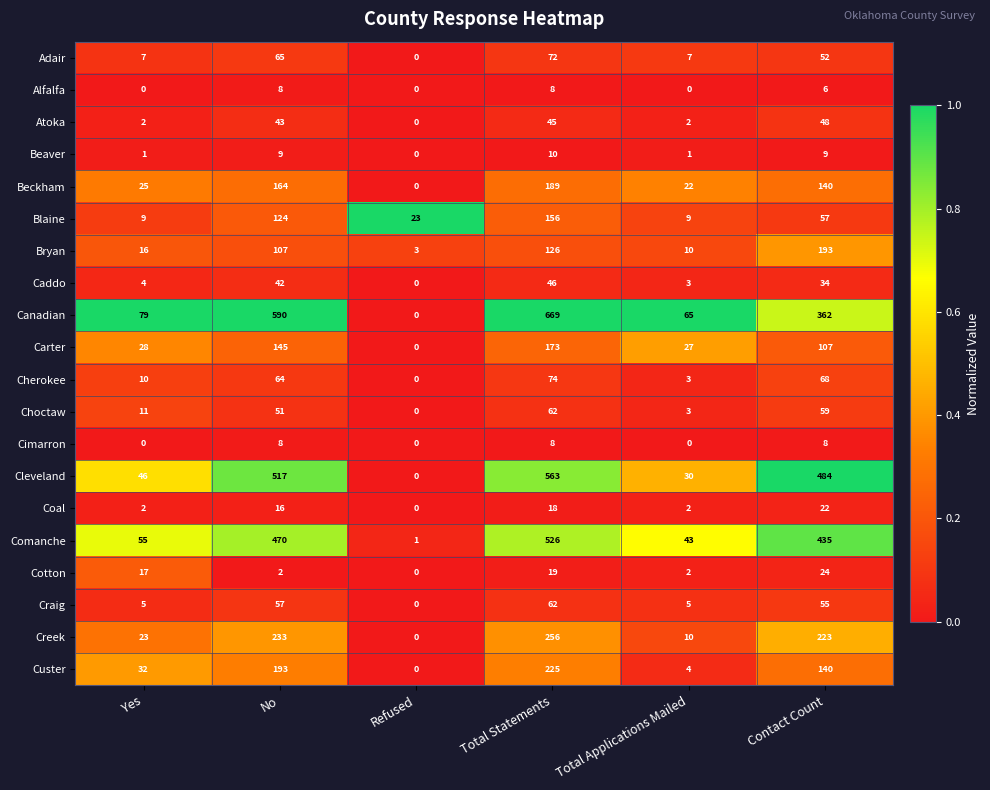

What is the maximum value shown in the chart?

669